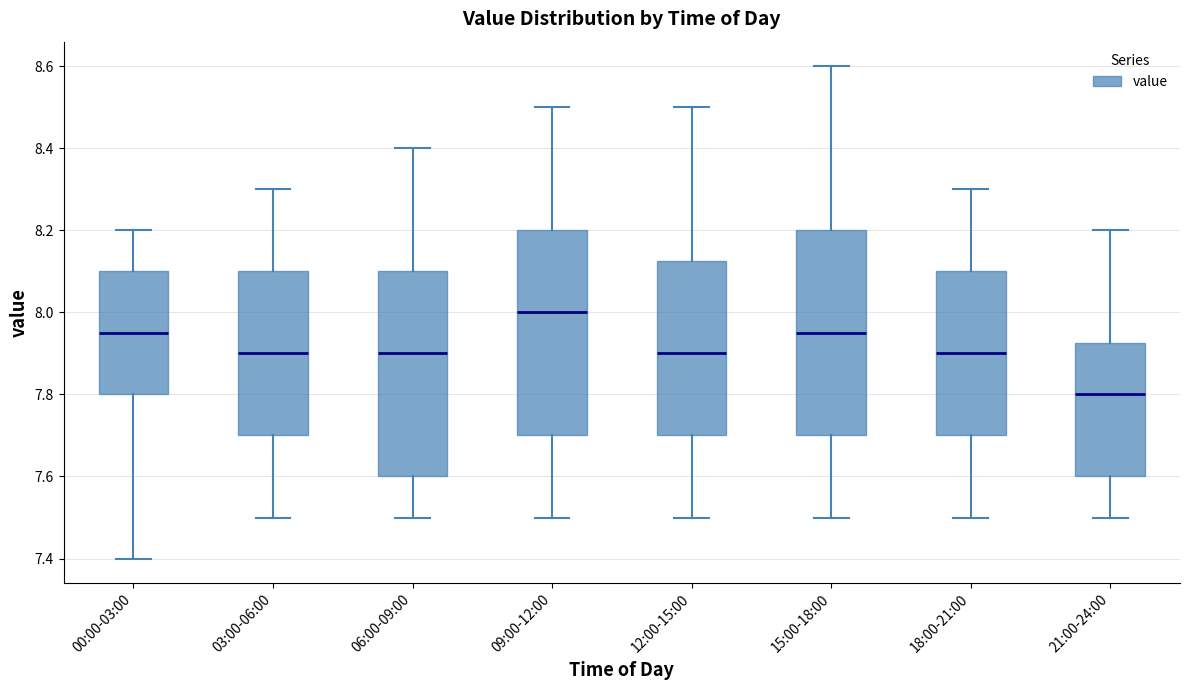

Which box has the highest median line?

09:00-12:00